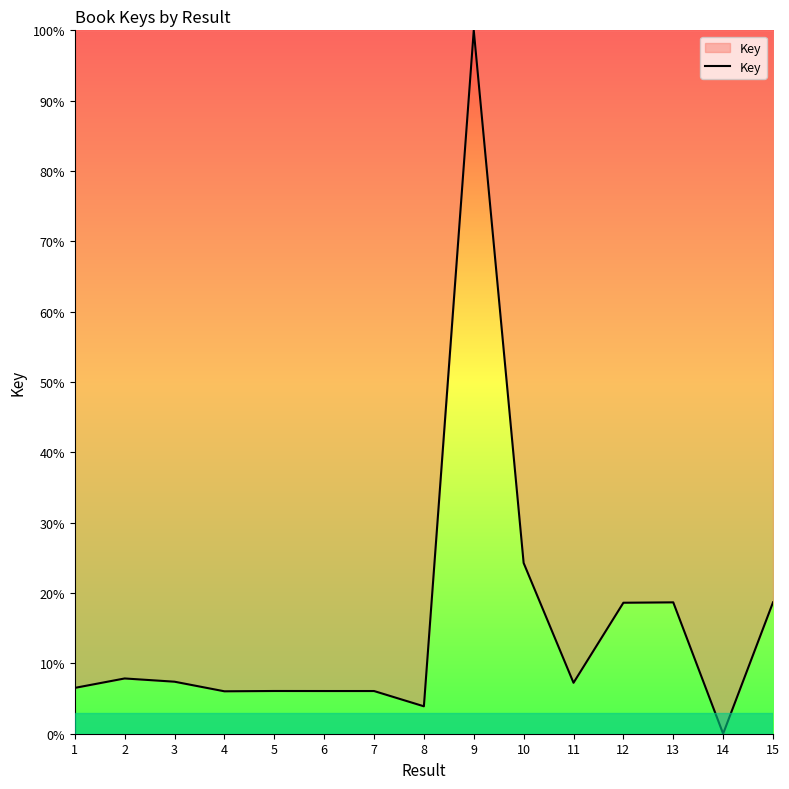

The chart shows a value of 7.9 at 2. True or false?

True